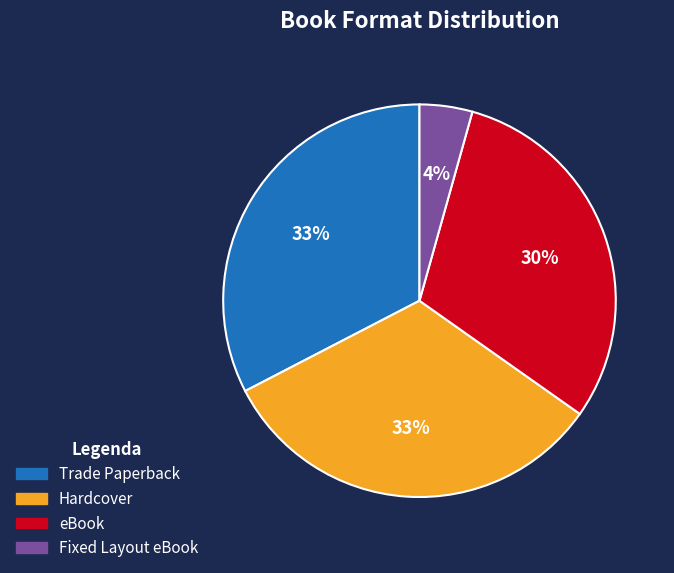

To the nearest percent, what is the average slice percentage?

25%